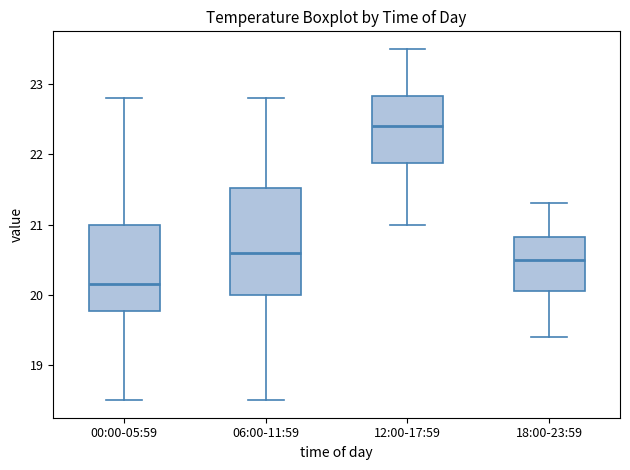

Where is the lower edge of the box for 12:00-17:59 on the y-axis? The values are not printed on the chart, so give them approximately, as read against the axis.

21.9